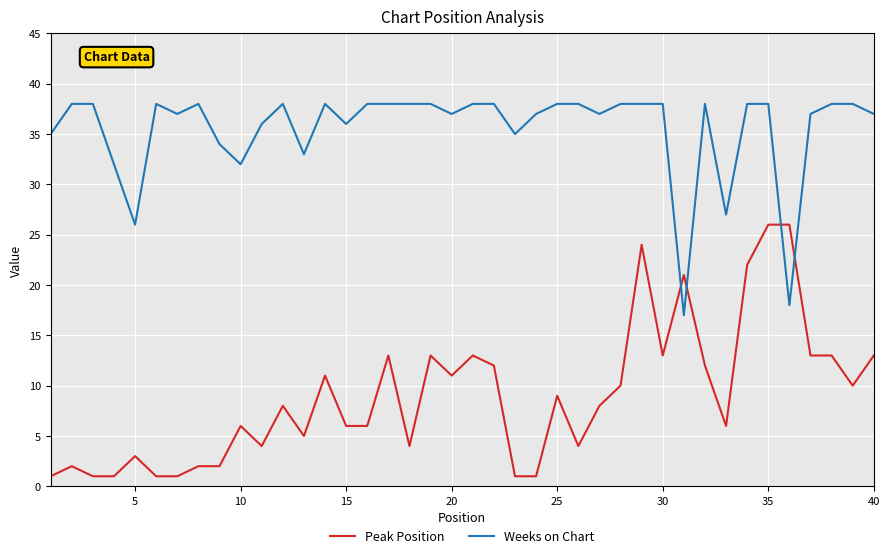

Which series has the widest spread of values?

Peak Position